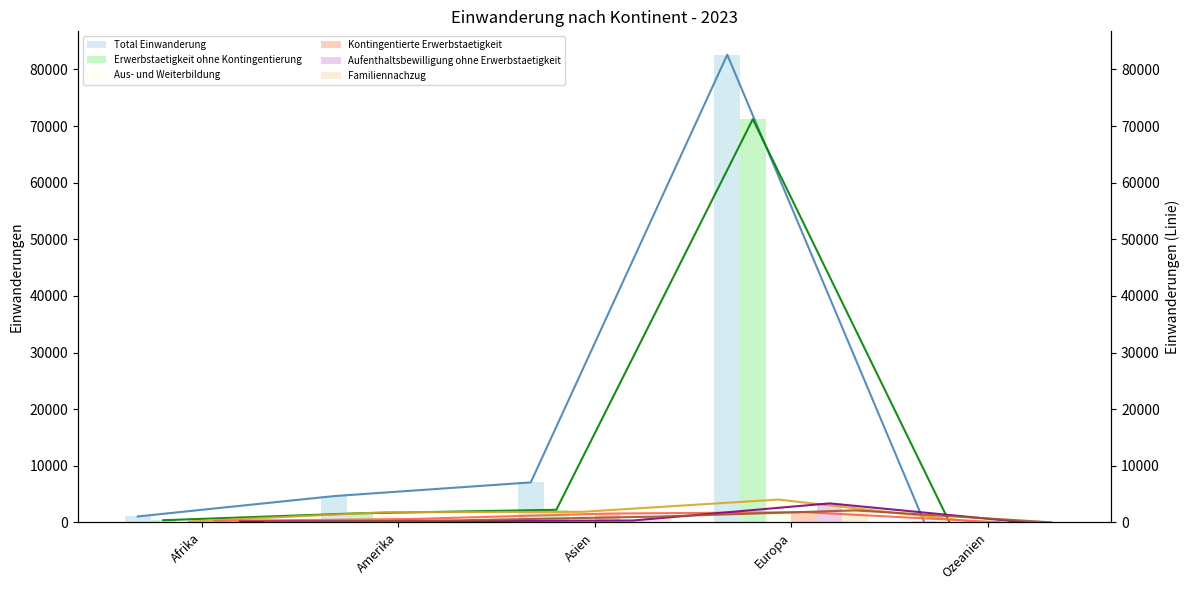

What is the value of the Familiennachzug bar at the 1st from the left?

64